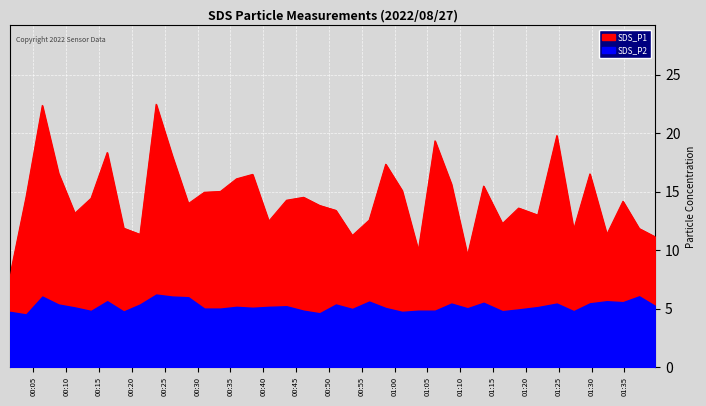

Reading right to left, extract all data points from this chart.

SDS_P1: 11.1	11.8	14.2	11.3	16.5	11.8	19.8	13.0	13.6	12.3	15.5	9.6	15.7	19.4	10.0	15.1	17.4	12.6	11.2	13.4	13.8	14.5	14.3	12.5	16.5	16.1	15.0	14.9	14.0	18.1	22.5	11.3	11.9	18.4	14.4	13.2	16.6	22.4	14.6	7.8
SDS_P2: 5.2	6.0	5.5	5.6	5.5	4.8	5.4	5.1	4.9	4.8	5.5	5.0	5.4	4.8	4.8	4.7	5.0	5.6	5.0	5.3	4.6	4.8	5.2	5.2	5.1	5.2	5.0	5.0	6.0	6.0	6.2	5.3	4.8	5.6	4.8	5.1	5.3	6.0	4.5	4.7